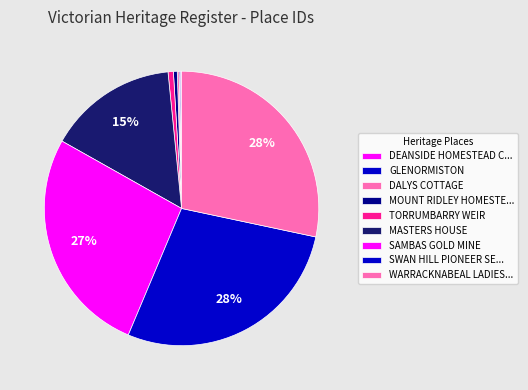

Is there any slice that represents more than half of the pie?

No